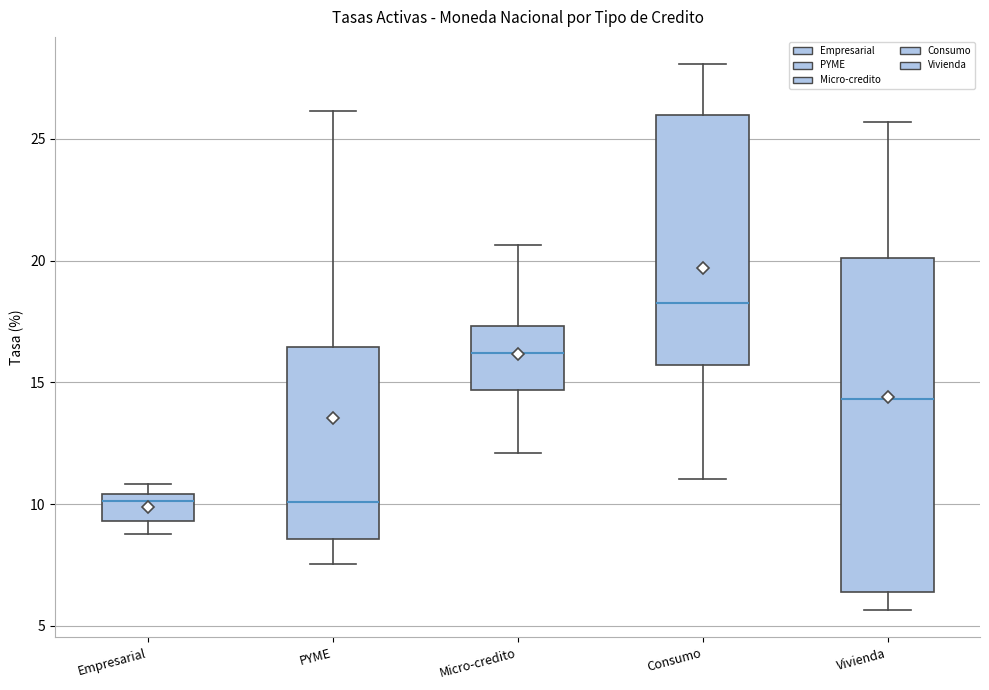

Which box is the tallest, from its lower edge to its upper edge?

Vivienda